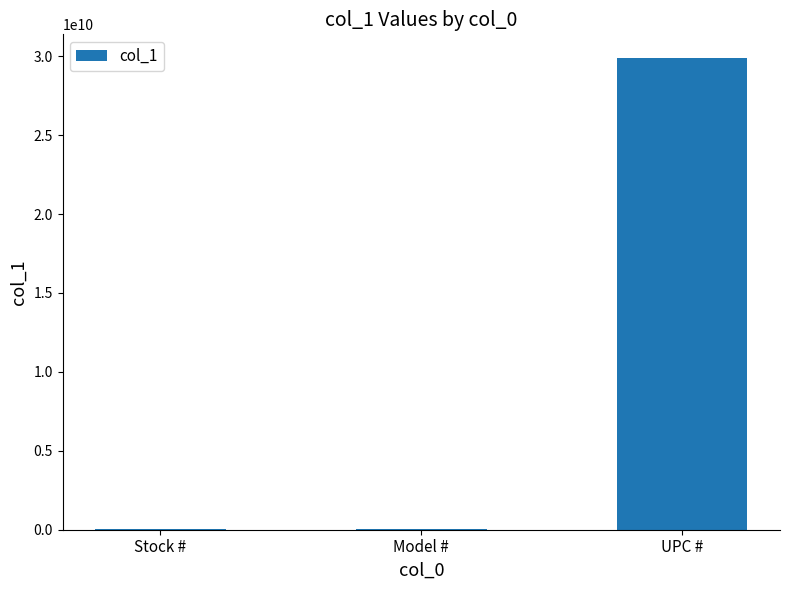

What is the sum of all values?

29930399214